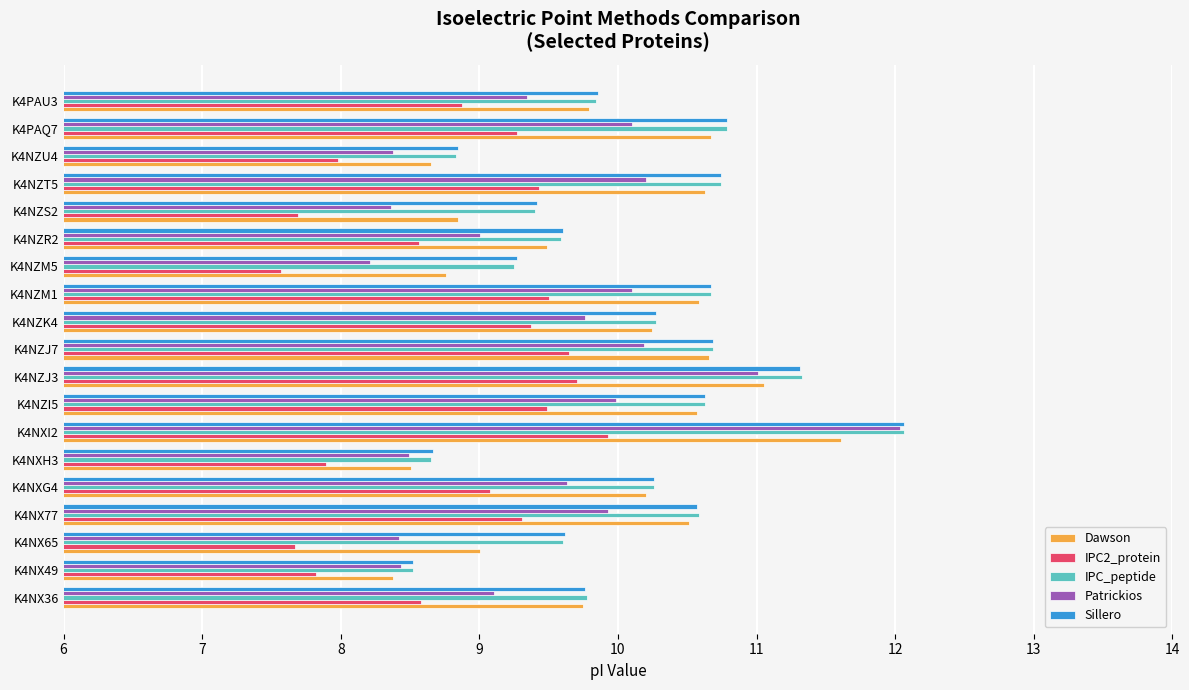

At which category is the sum across all series the highest?

K4NXI2